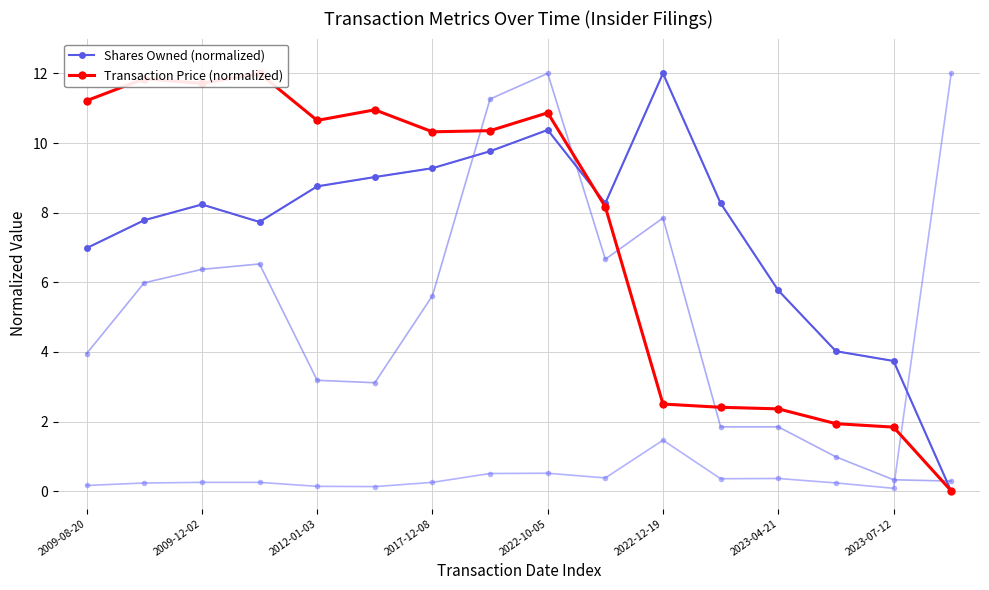

The Shares Owned (normalized) series shows 3.6 at 2023-04-21. True or false?

False